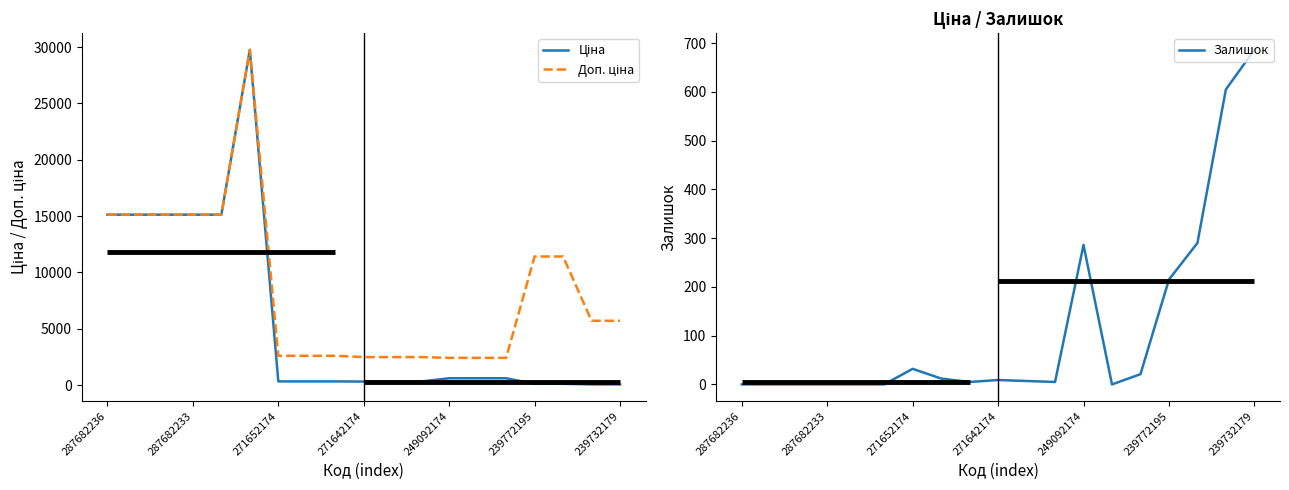

Which series has the largest total across all categories?

Доп. ціна